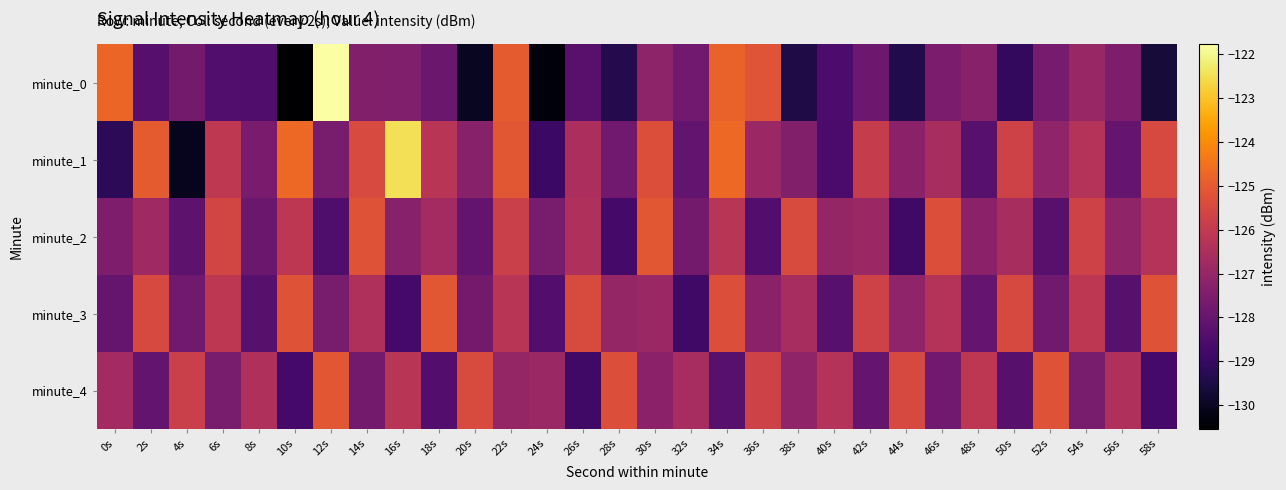

What is the difference between the highest and lowest values at 26s?

3.4